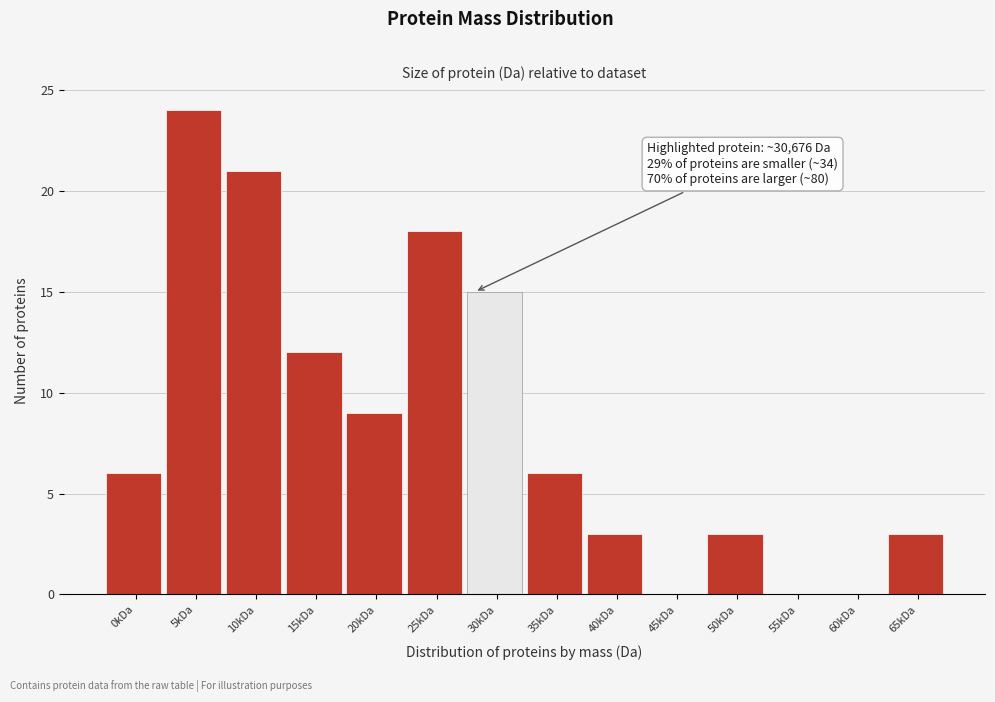

Reading left to right, transcribe all the data shown in this chart.

0kDa=6	5kDa=24	10kDa=21	15kDa=12	20kDa=9	25kDa=18	30kDa=15	35kDa=6	40kDa=3	45kDa=0	50kDa=3	55kDa=0	60kDa=0	65kDa=3